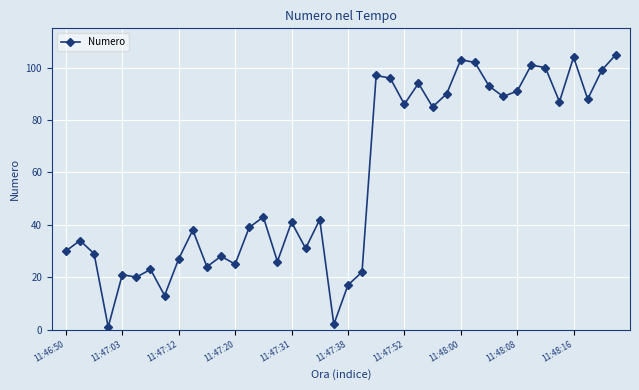

What is the value of the 8th point from the left?

13